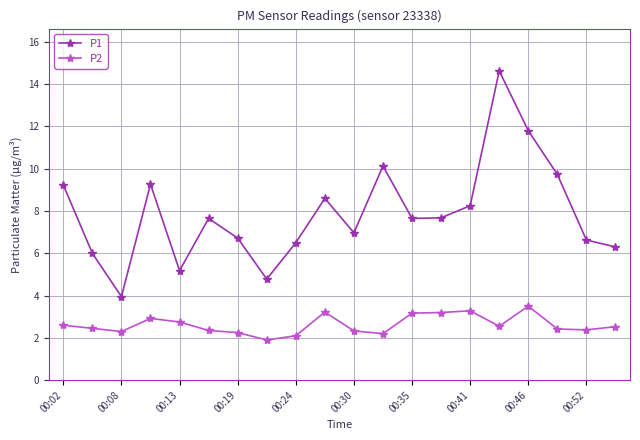

Which series has the largest range (max minus min)?

P1